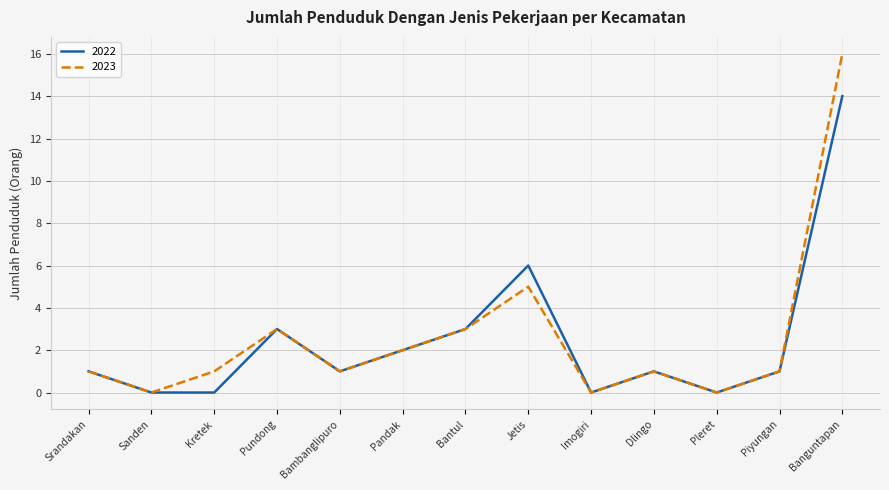

What position from the left is Banguntapan?

13